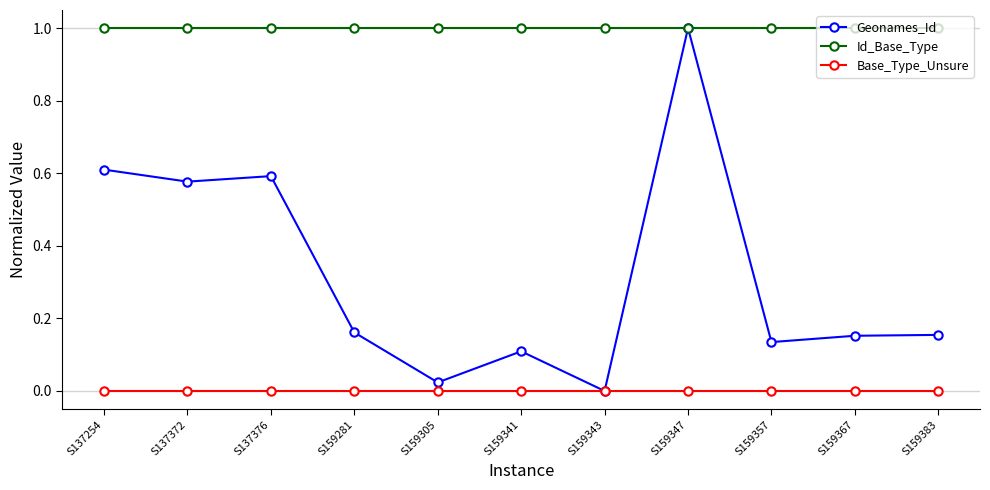

What is the value of the Id_Base_Type point at the 5th from the left?

1.0